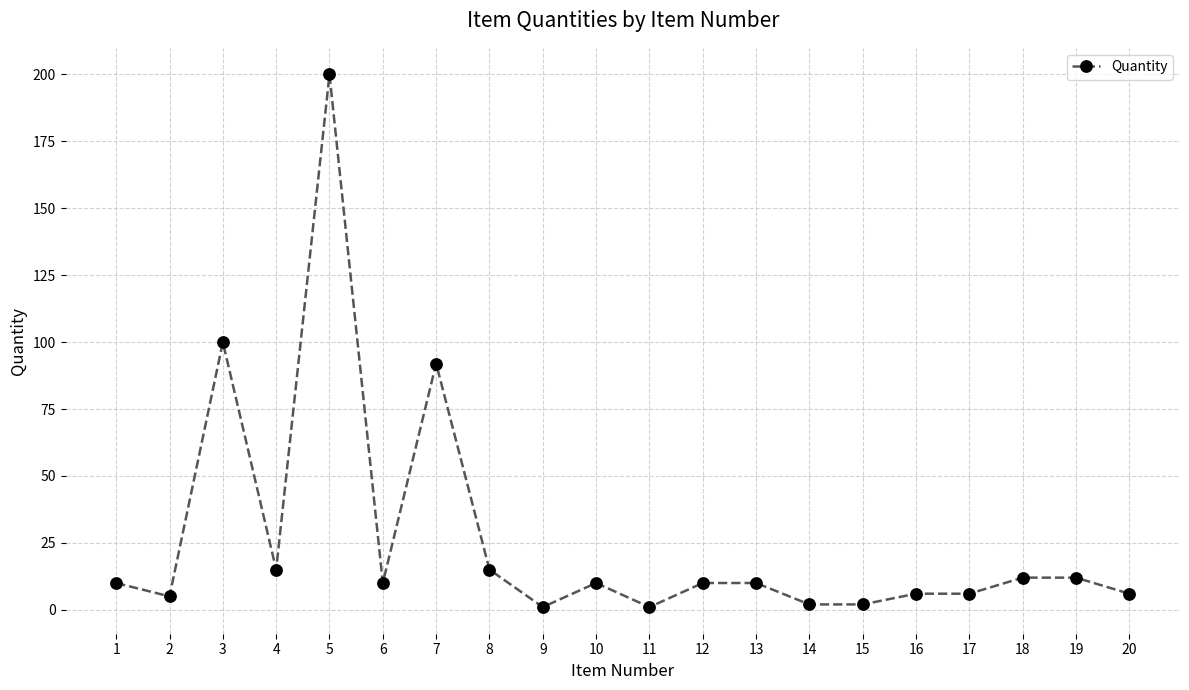

What is the sum of all values?

525